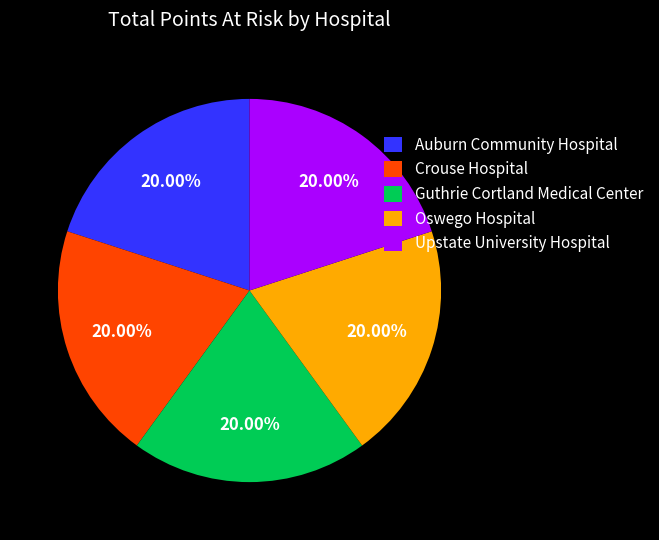

Does Auburn Community Hospital represent more than half of the total?

No